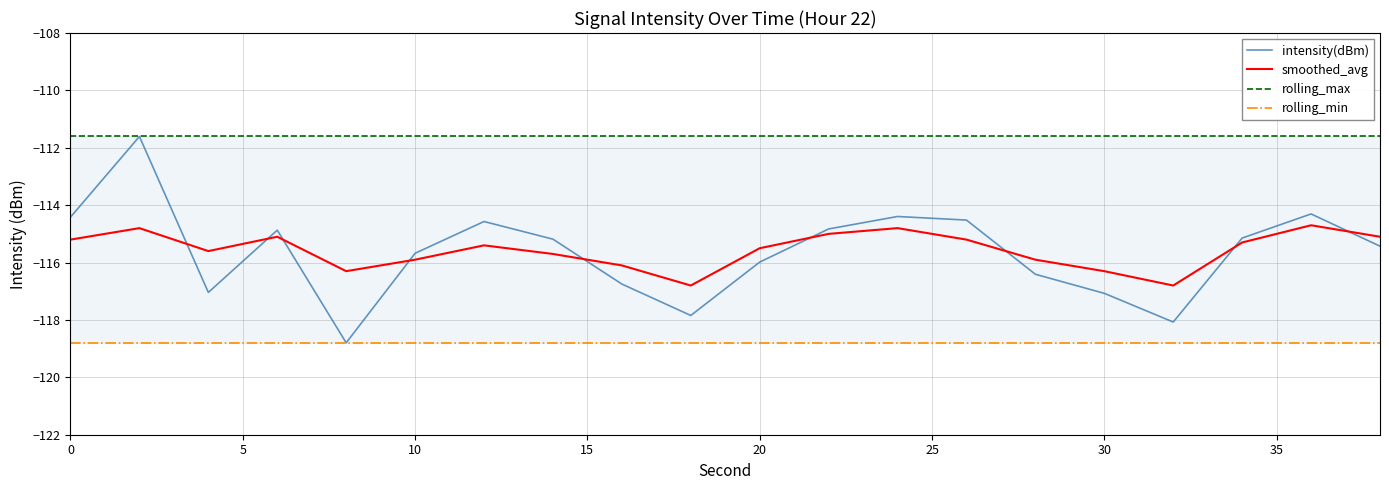

How many data points does each series have?

20